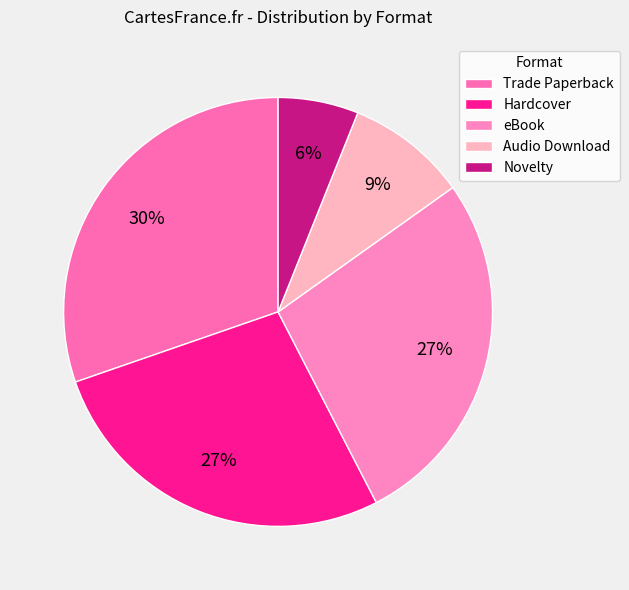

Between Trade Paperback and Novelty, which is larger?

Trade Paperback